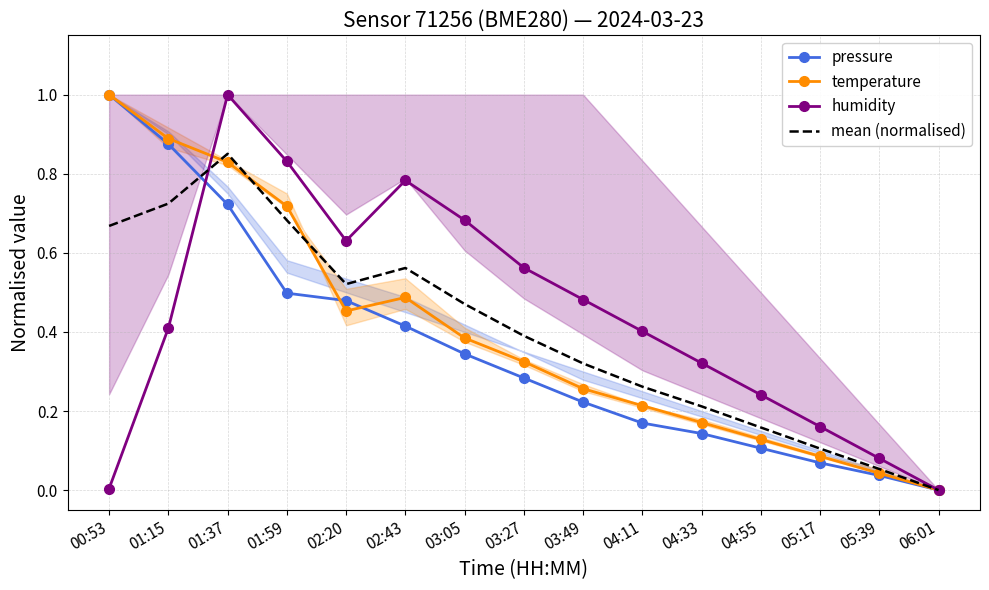

Is it true that mean (normalised) equals 0.0 at 06:01?

True